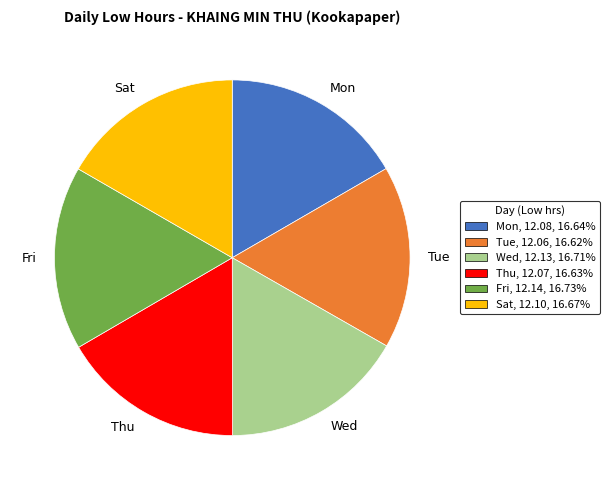

Count the number of slices in the pie.

6